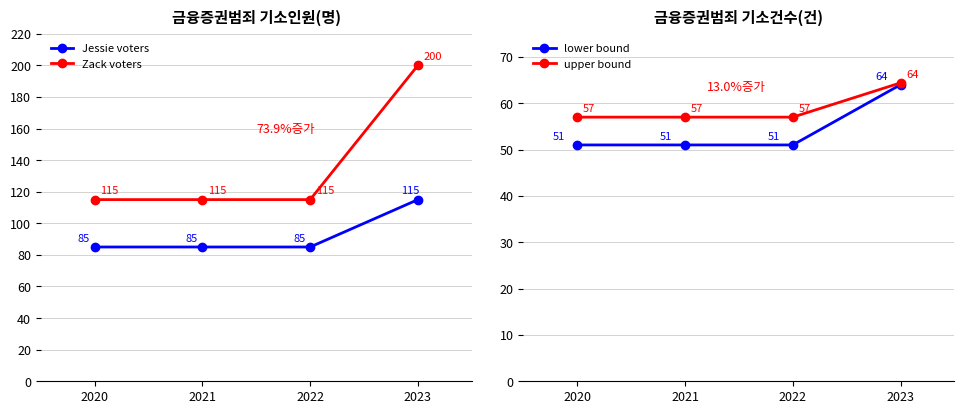

How many data points in Zack voters are above 115?

1